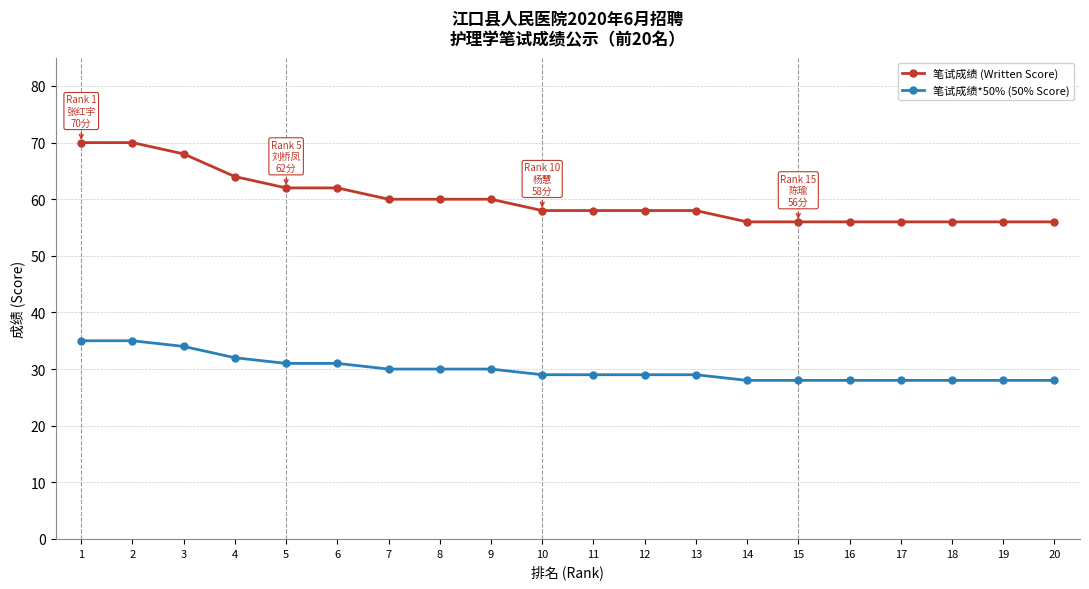

What is the spread (max minus min) of values at 18?

28